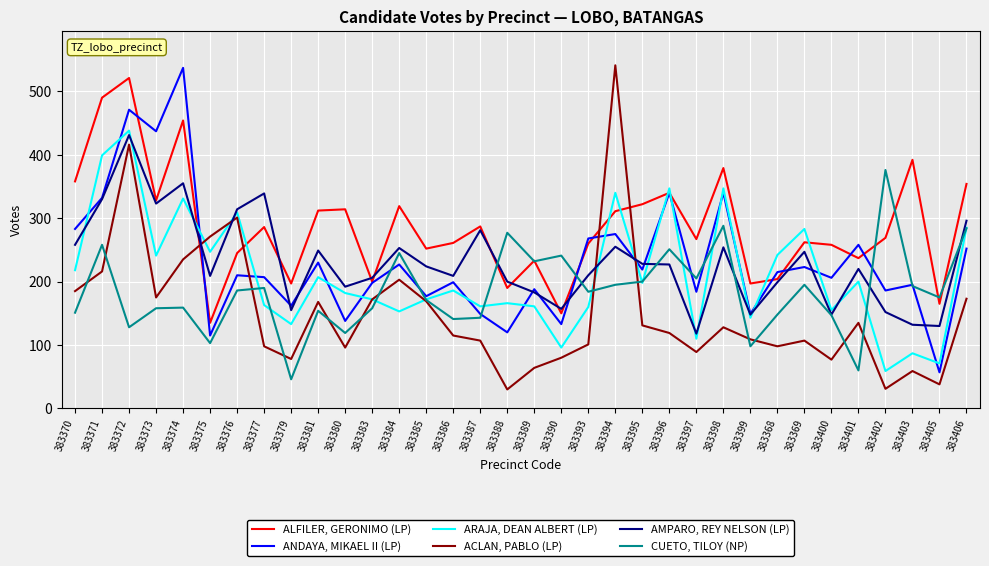

Between which two adjacent categories do ALFILER, GERONIMO (LP) and ACLAN, PABLO (LP) first intersect?

383374 and 383375